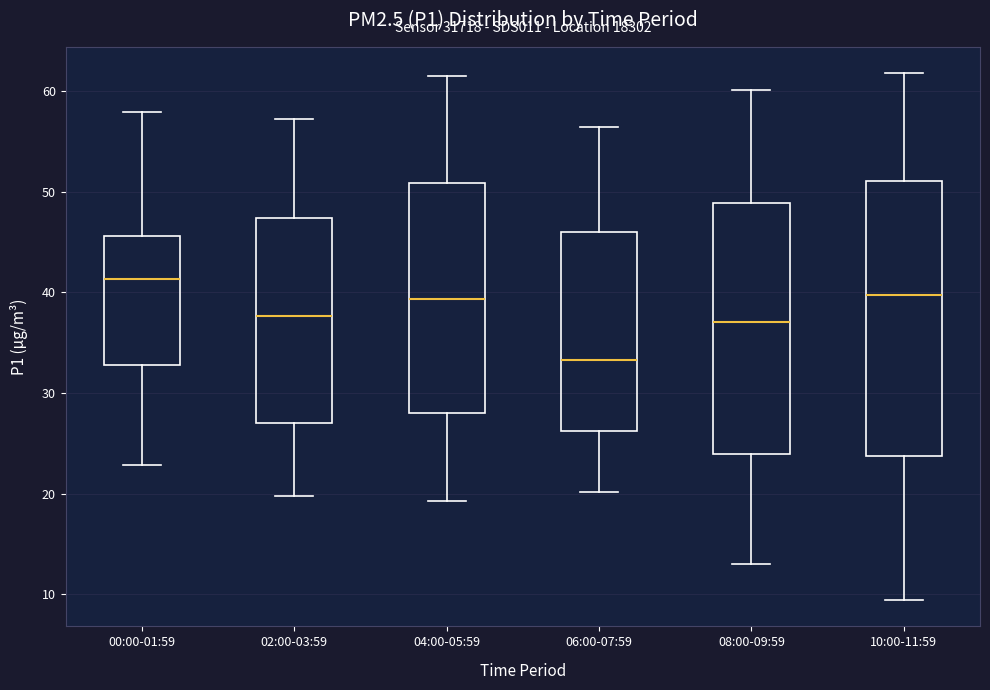

Reading left to right, read every box against the y-axis: the position of its median line, the range the box covers, and the ends of its whiskers. The values are not printed on the chart, so give them approximately, as read against the axis.

00:00-01:59: median 41, box 33 to 46, whiskers 23 to 58
02:00-03:59: median 38, box 27 to 47, whiskers 20 to 57
04:00-05:59: median 39, box 28 to 51, whiskers 19 to 61
06:00-07:59: median 33, box 26 to 46, whiskers 20 to 56
08:00-09:59: median 37, box 24 to 49, whiskers 13 to 60
10:00-11:59: median 40, box 24 to 51, whiskers 9 to 62